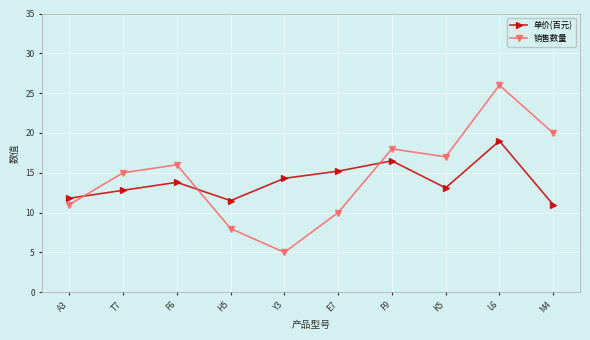

Does the chart display data point markers on the line(s)?

Yes